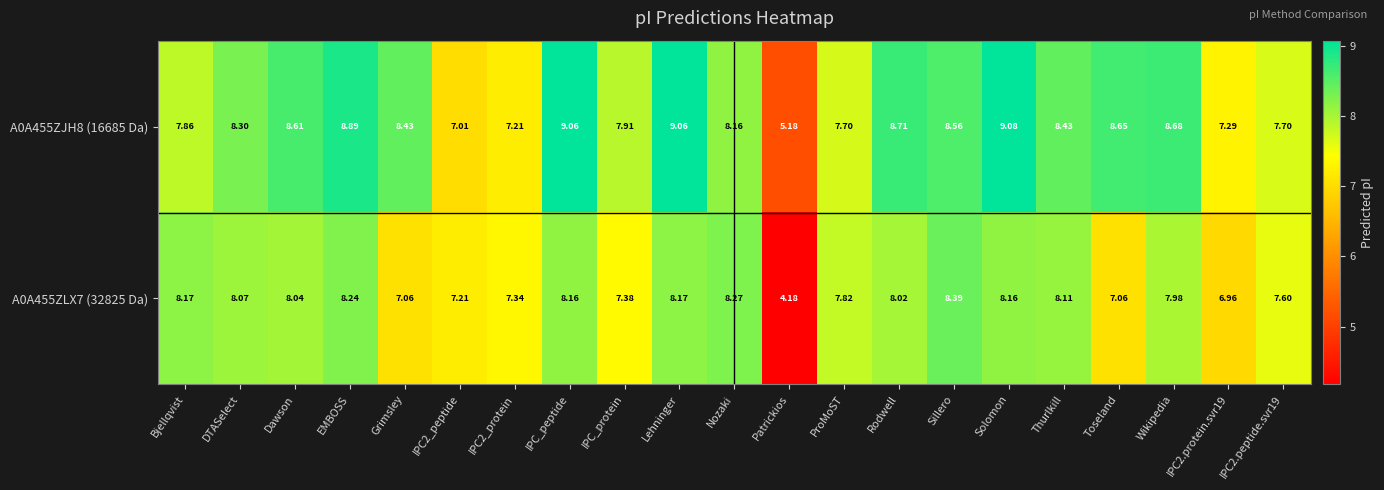

Which series has the largest range (max minus min)?

A0A455ZLX7 (32825 Da)